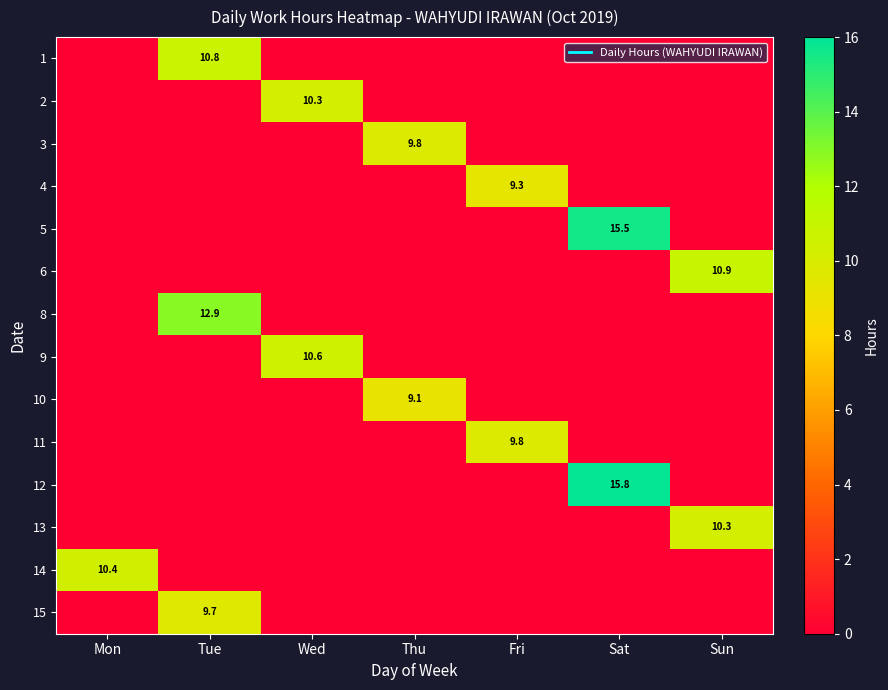

Rank the categories by 6 value from lowest to highest.

Mon, Tue, Wed, Thu, Fri, Sat, Sun